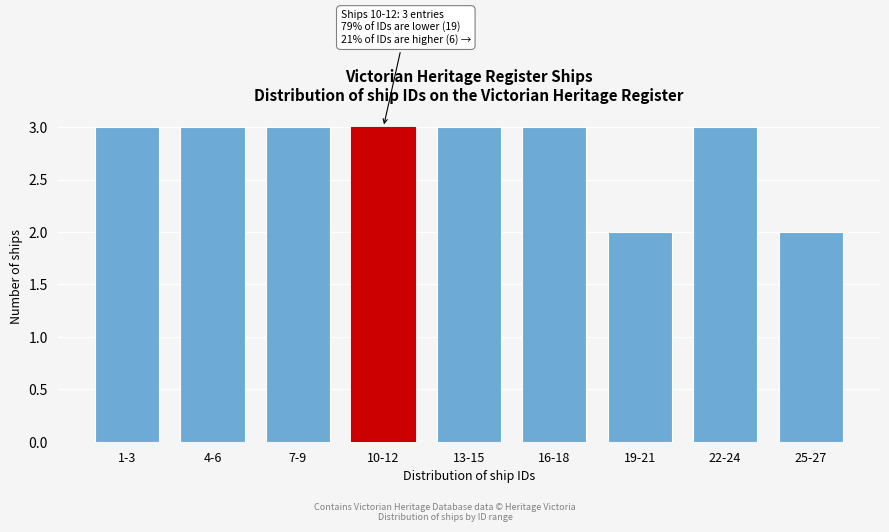

Reading left to right, list all the values displayed in this chart.

3	3	3	3	3	3	2	3	2